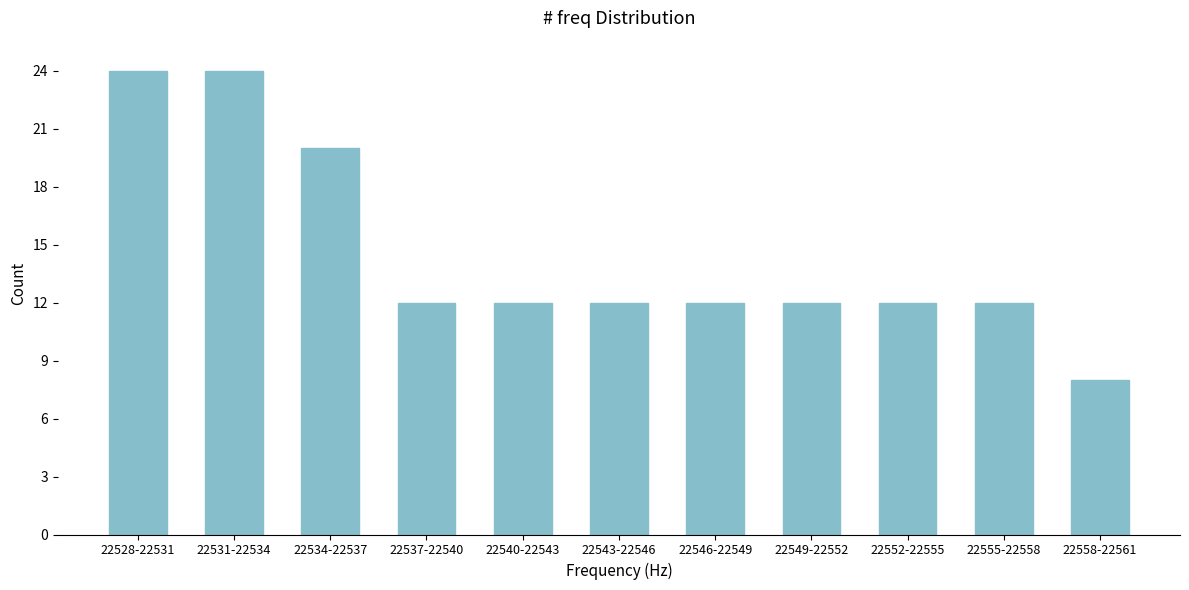

Reading right to left, what are all the values shown in this chart?

22558-22561=8	22555-22558=12	22552-22555=12	22549-22552=12	22546-22549=12	22543-22546=12	22540-22543=12	22537-22540=12	22534-22537=20	22531-22534=24	22528-22531=24